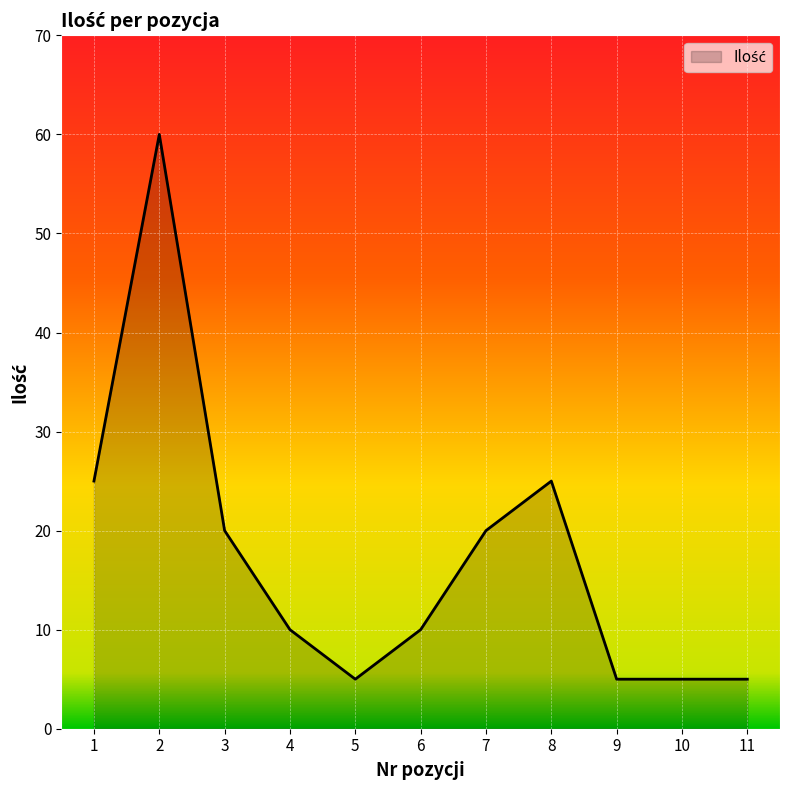

Is it true that the value at 5 is 5?

True